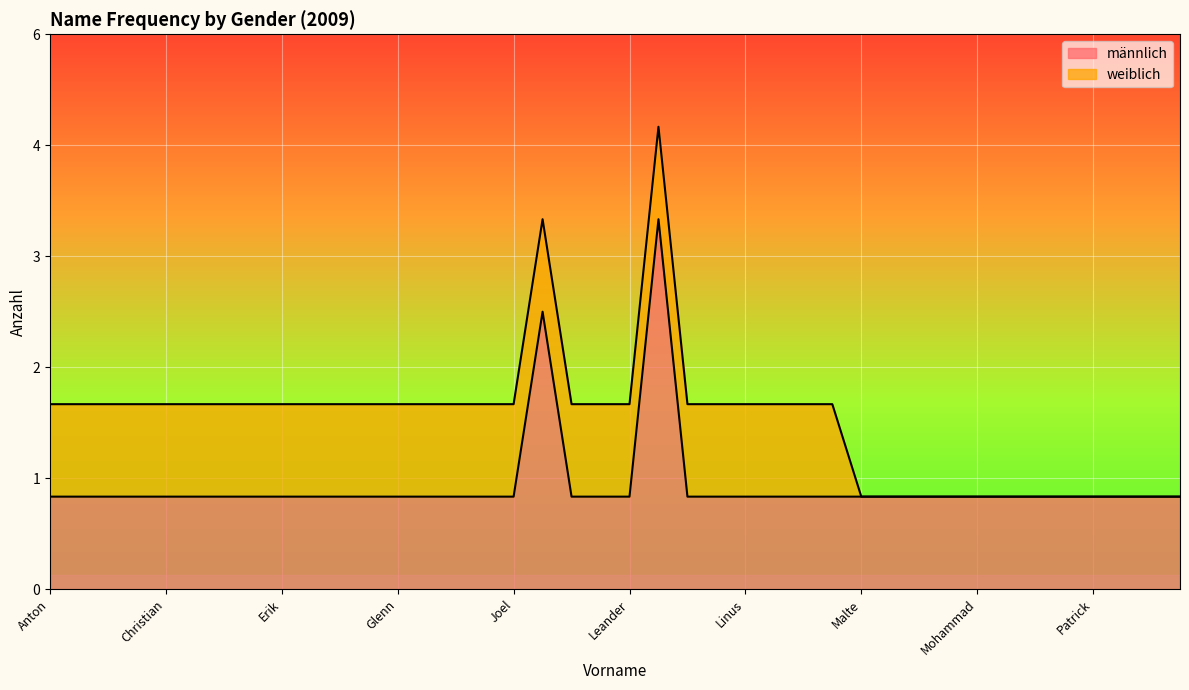

Which label corresponds to the smallest value in the chart?

Anton